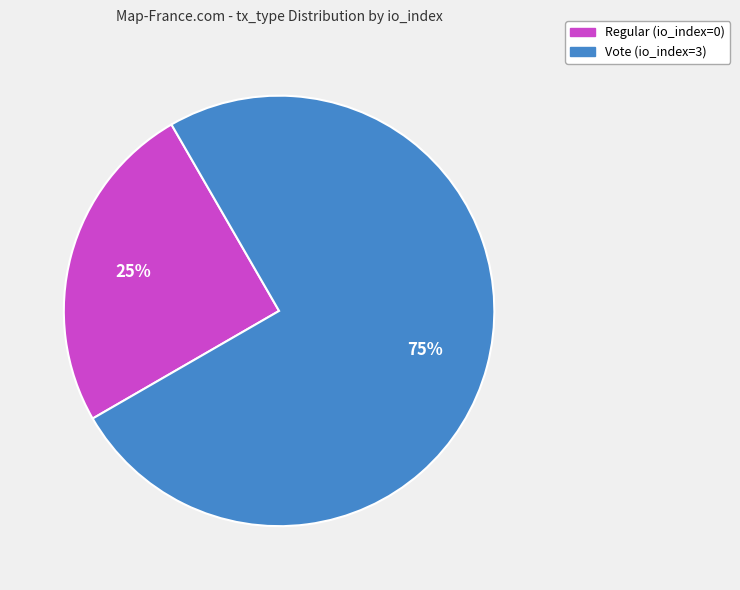

To the nearest percent, what is the difference between the largest and smallest slice percentages?

50%